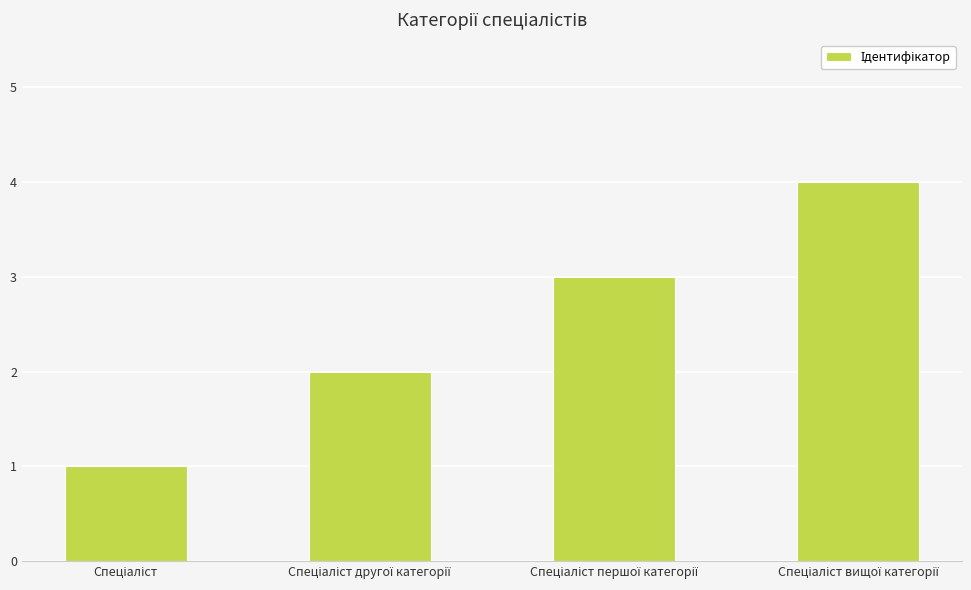

What is the sum of all values?

10